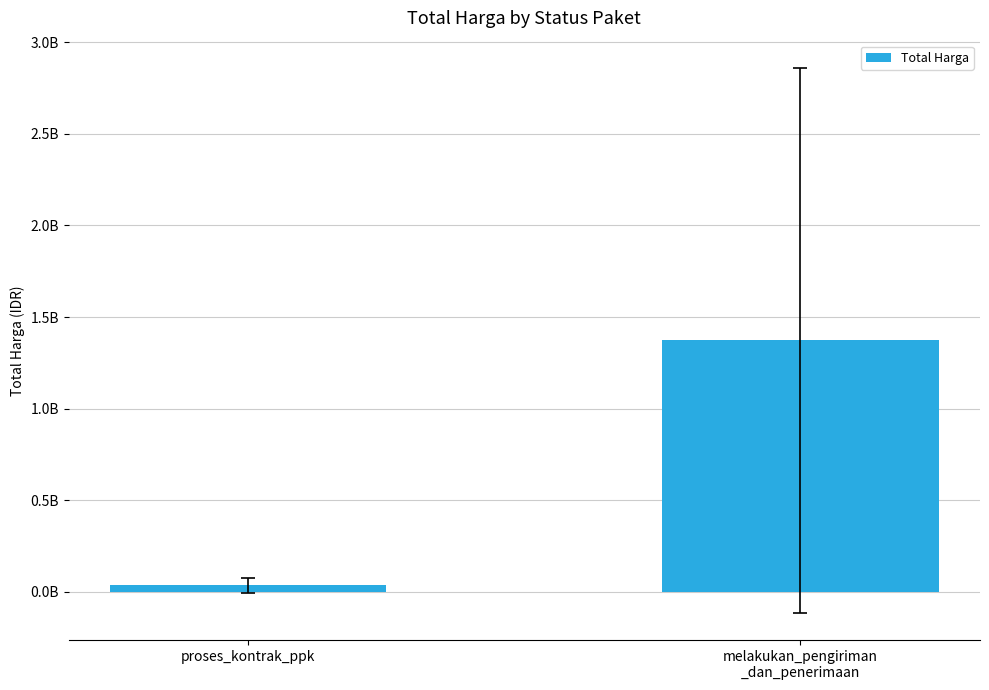

Between proses_kontrak_ppk and melakukan_pengiriman
_dan_penerimaan, which is larger?

melakukan_pengiriman
_dan_penerimaan